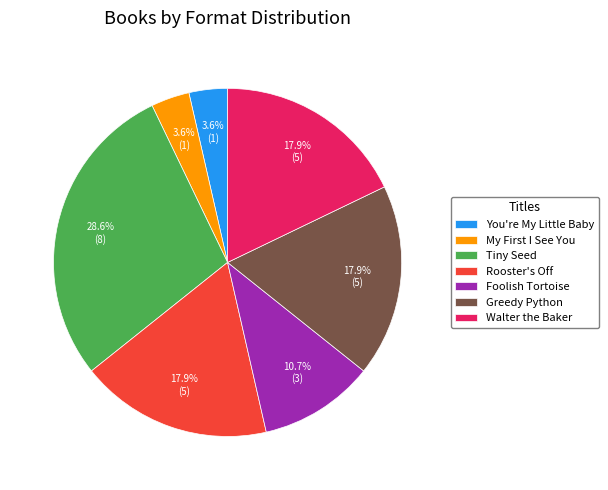

Which category has the biggest portion of the pie?

Tiny Seed